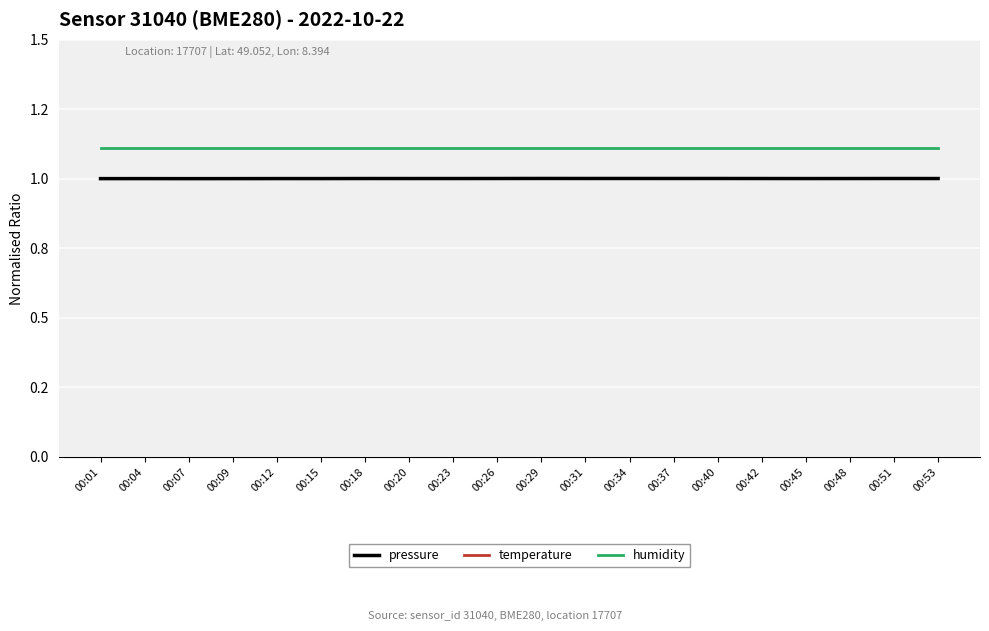

At which label is humidity closest to 1?

00:01